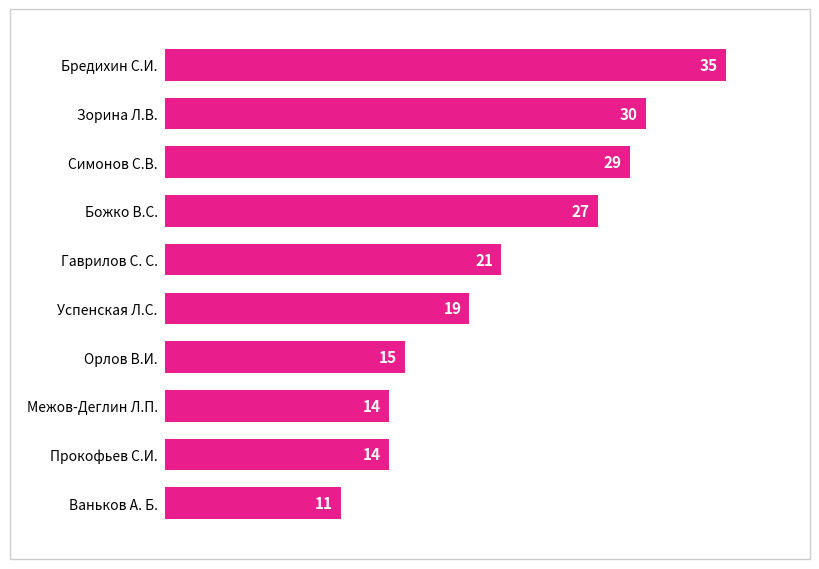

The value at Межов-Деглин Л.П. is 14. True or false?

True